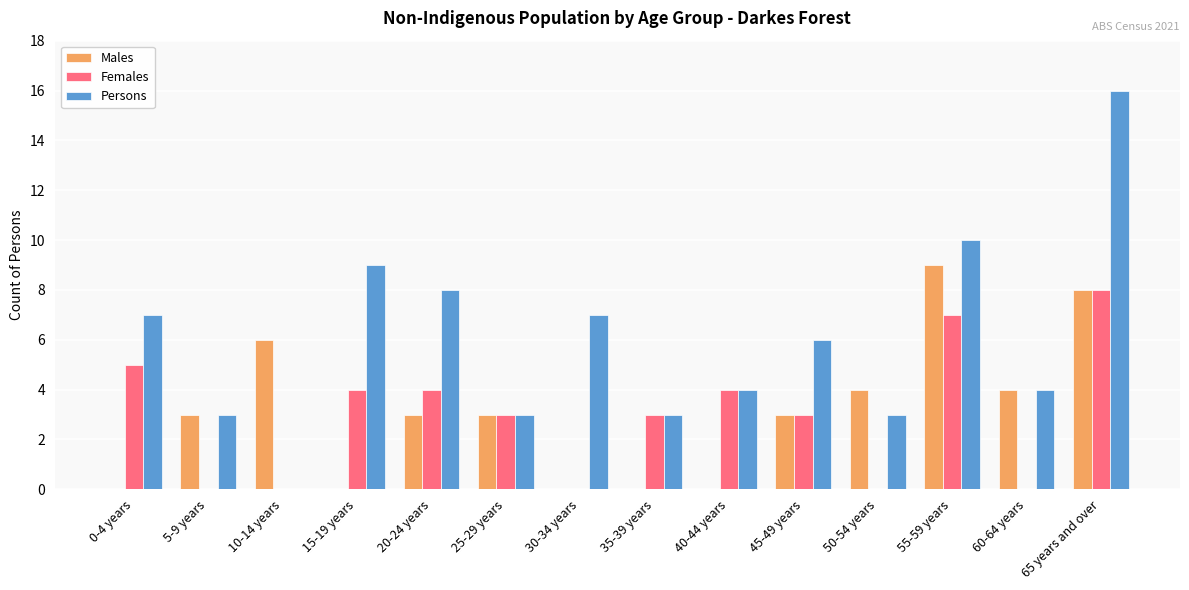

Which series changed the most between 5-9 years and 65 years and over?

Persons